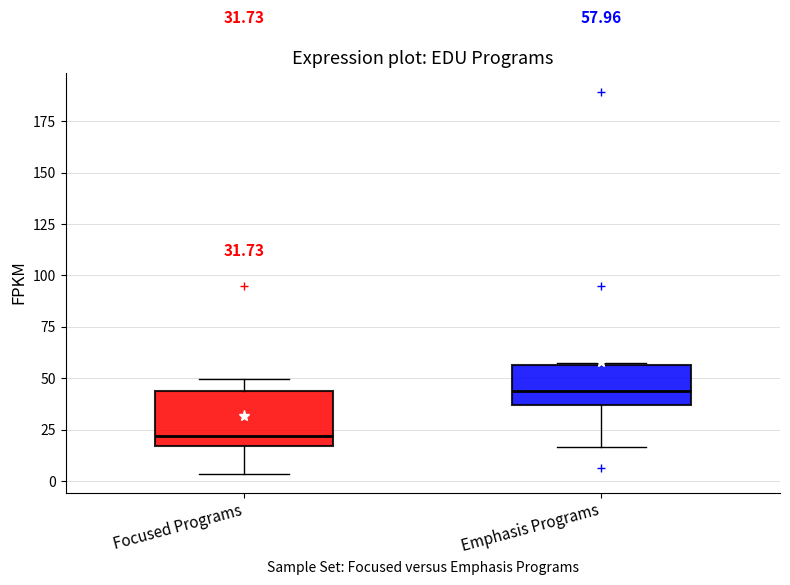

Which box has the lowest median line?

Focused Programs